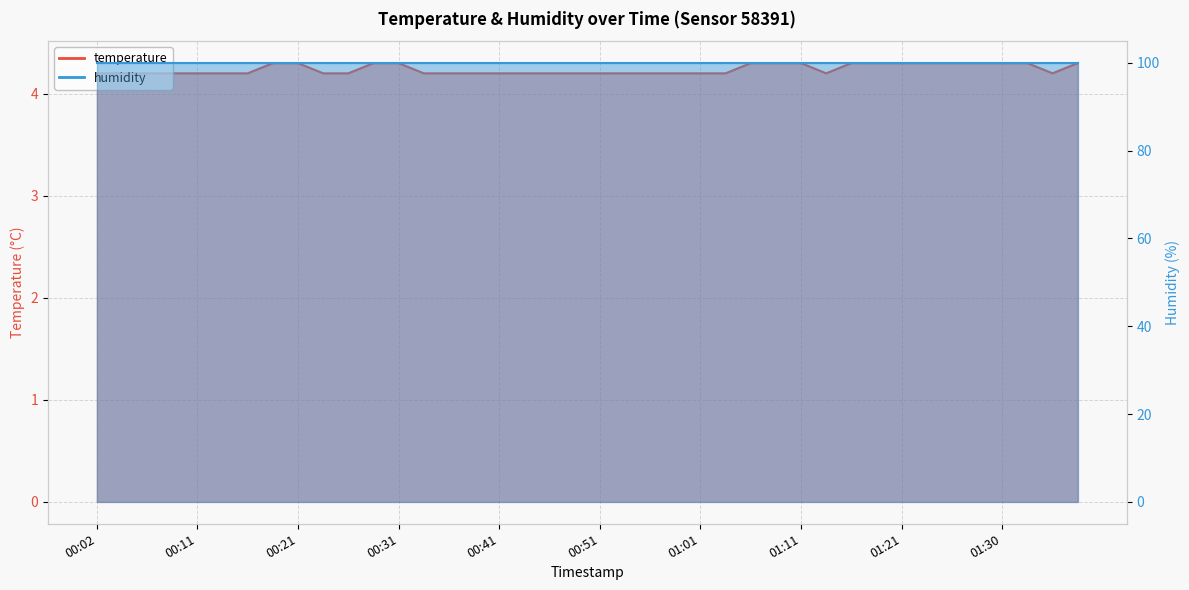

What is the difference between the second highest and second lowest values?

0.1